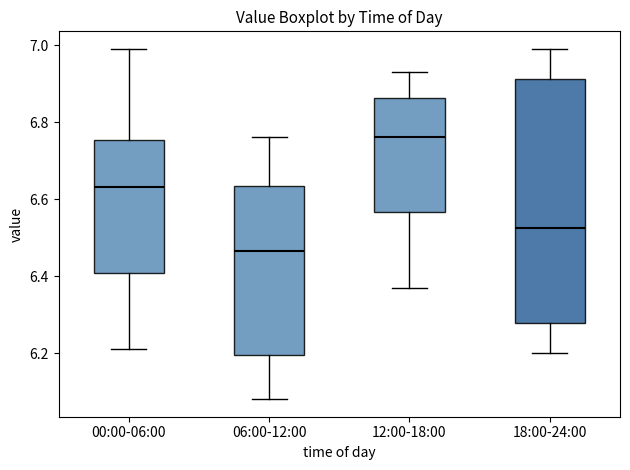

Reading left to right, transcribe this box plot: for each box, give where its median line is, the range the box spans, and where its two whiskers end, as read against the y-axis. The values are not printed on the chart, so give them approximately, as read against the axis.

00:00-06:00: median 6.64, box 6.40 to 6.76, whiskers 6.22 to 7.00
06:00-12:00: median 6.46, box 6.20 to 6.64, whiskers 6.08 to 6.76
12:00-18:00: median 6.76, box 6.56 to 6.86, whiskers 6.38 to 6.94
18:00-24:00: median 6.52, box 6.28 to 6.92, whiskers 6.20 to 7.00